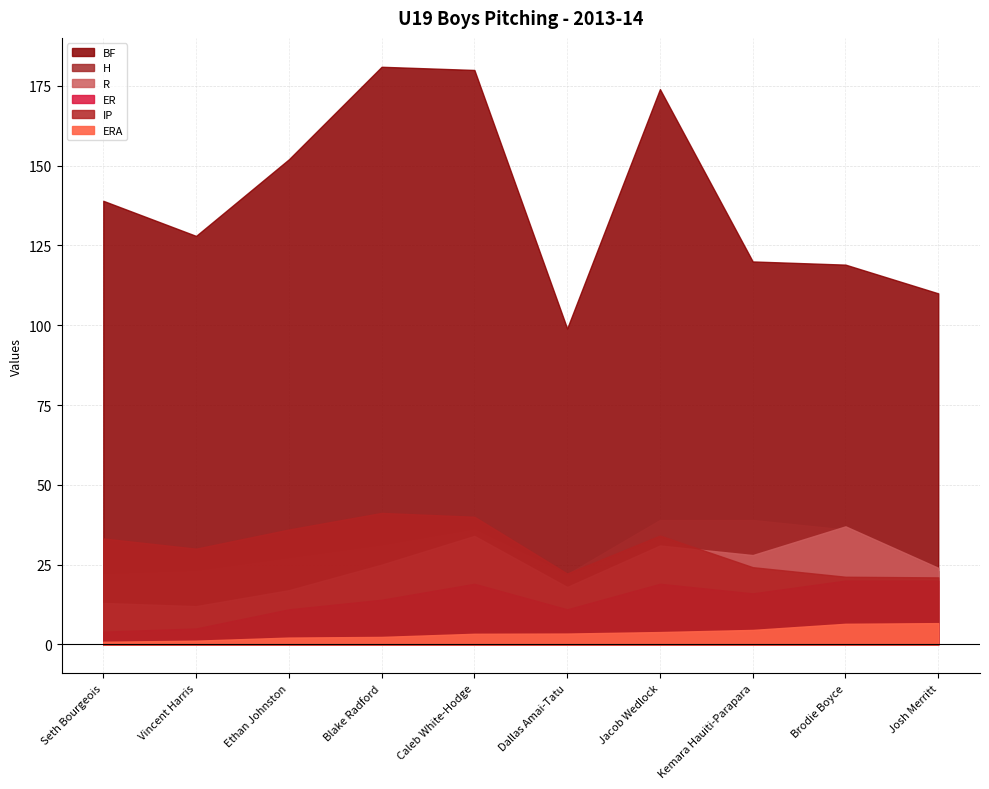

What is the total value across all series at Seth Bourgeois?

212.0